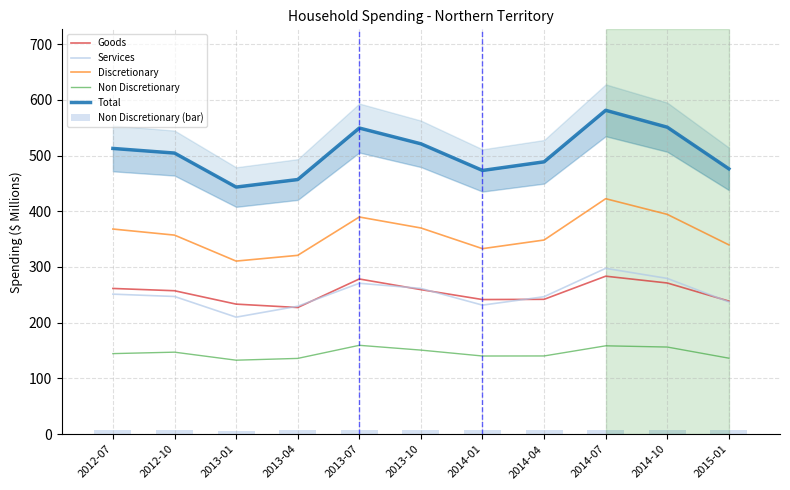

What is the value of the Total bar at the 5th from the left?

549.3